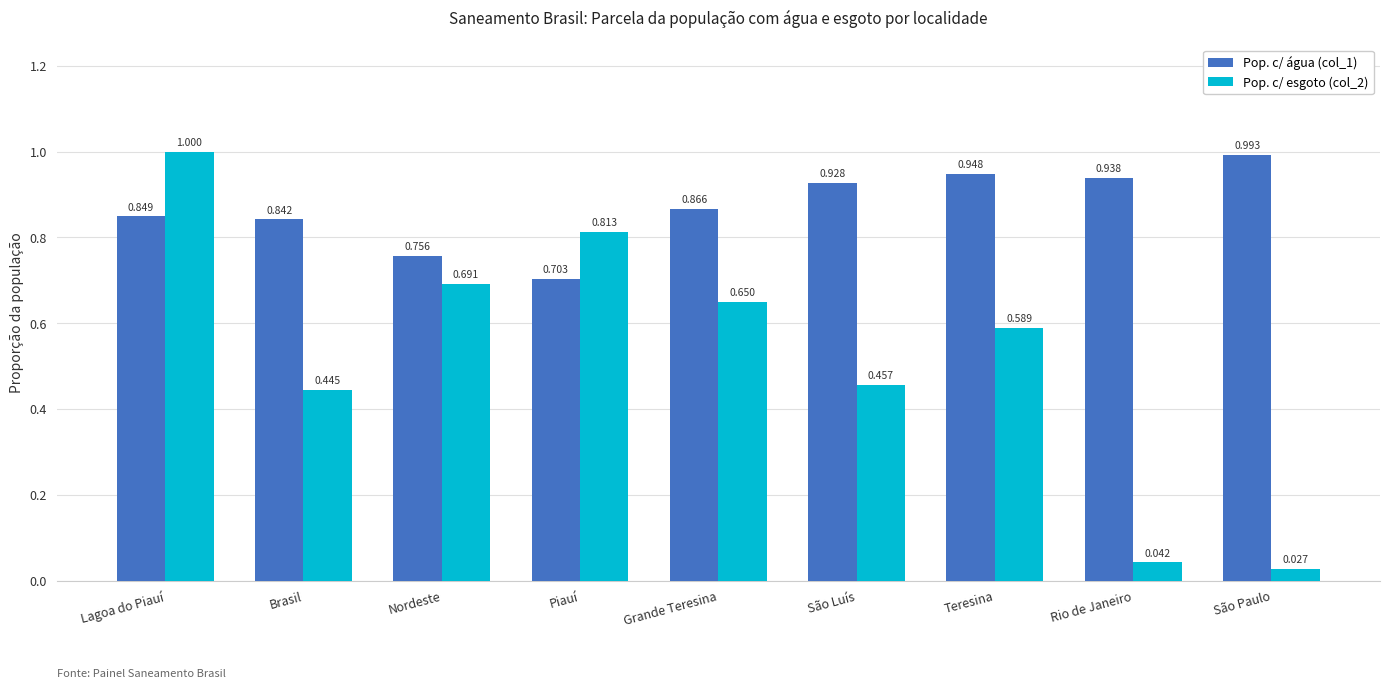

How many categories are shown in the chart?

9